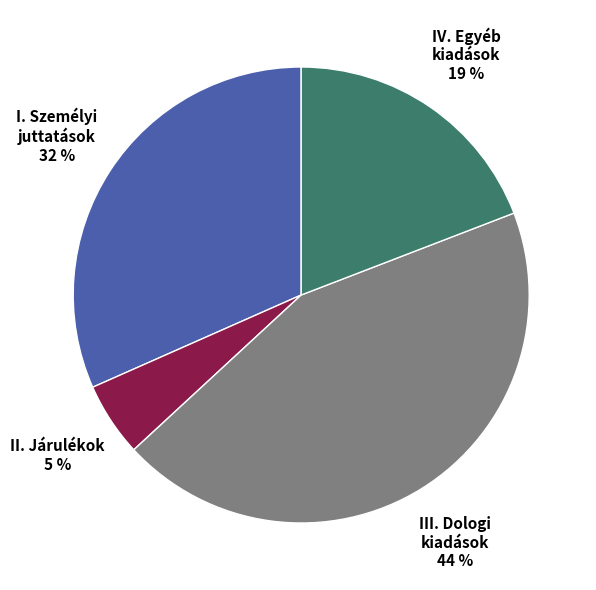

Count the number of slices in the pie.

4